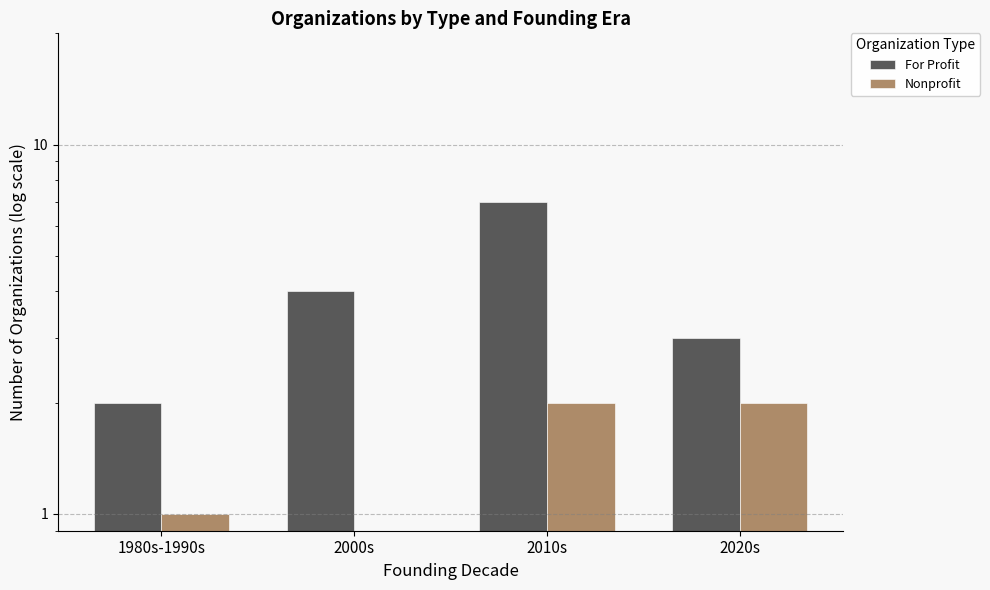

At how many categories does at least one series exceed 0?

4